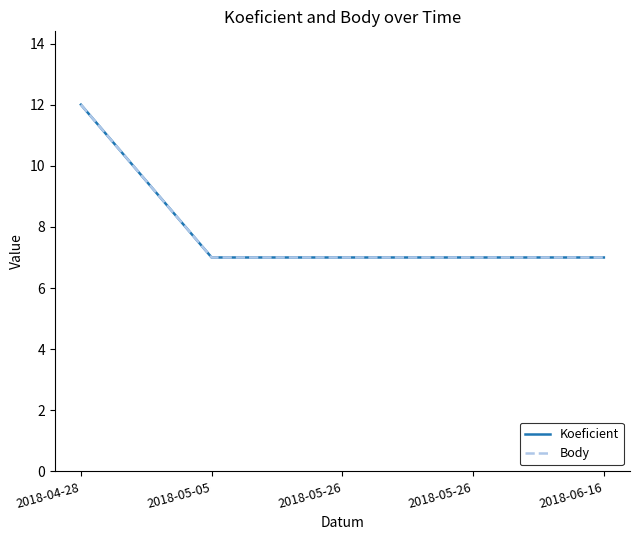

What is the minimum value for Body?

7